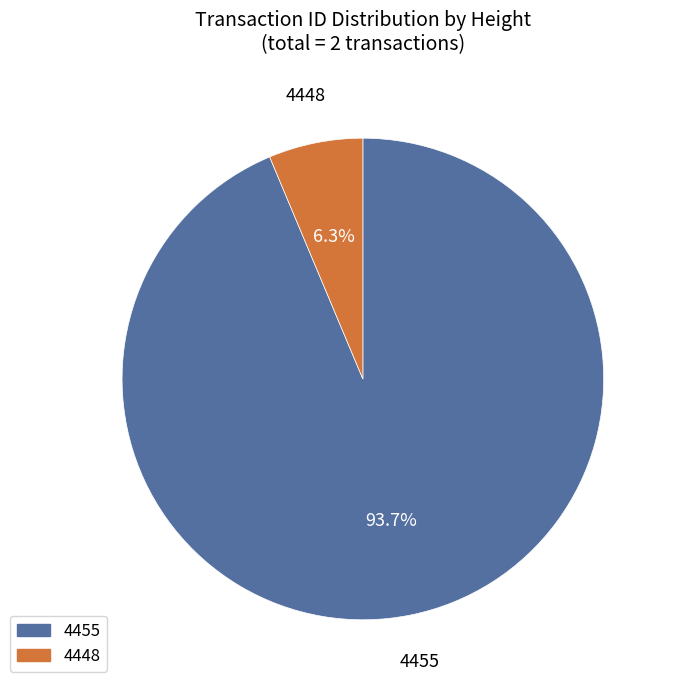

How many slices are in this pie chart?

2